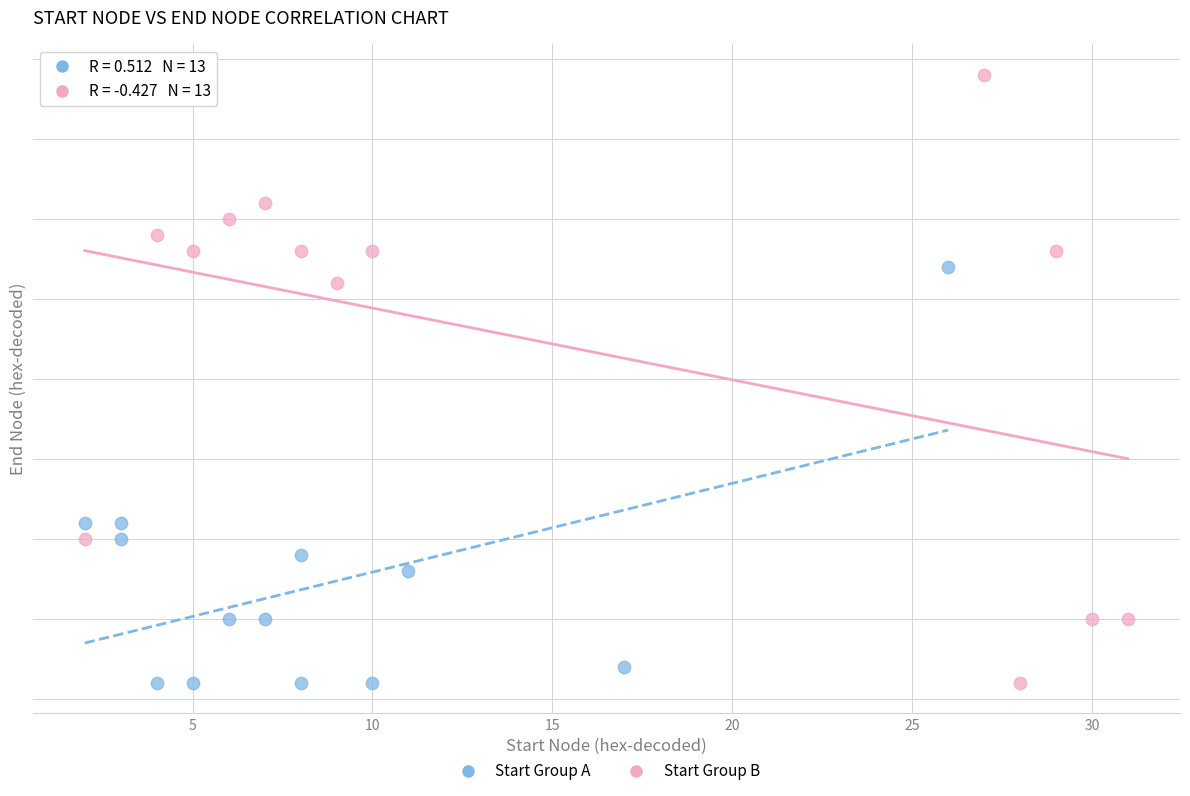

What are all the series names shown in the legend?

Start Group A, Start Group B